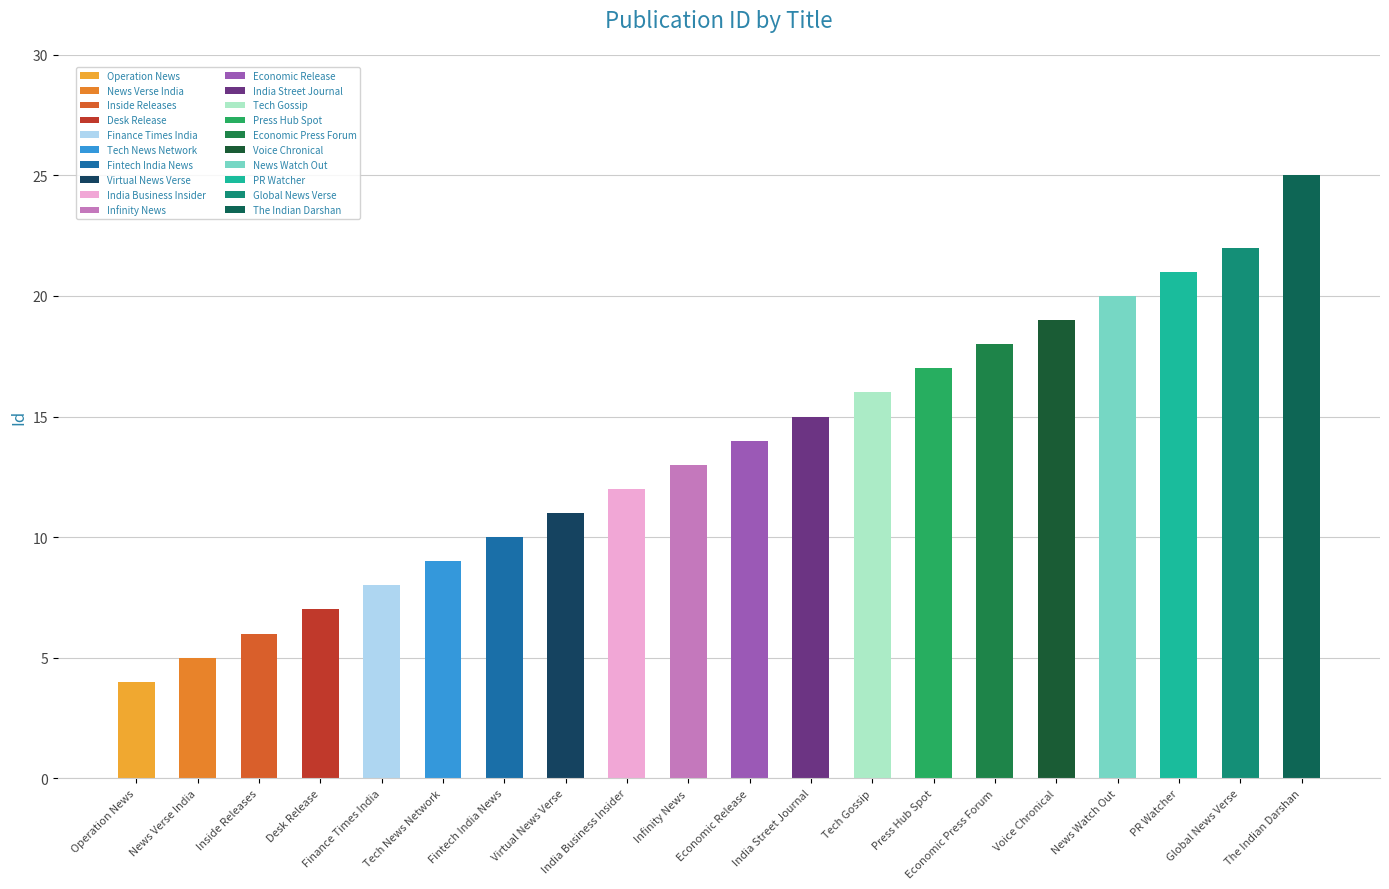

Where does the data first go above 14?

India Street Journal